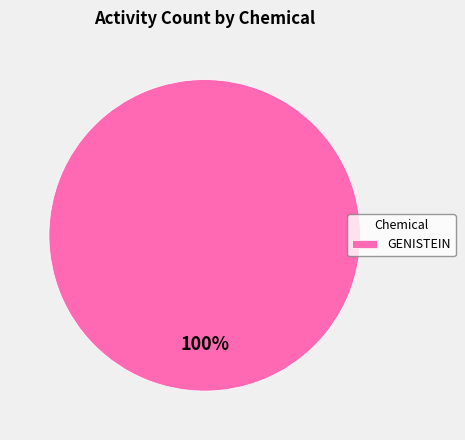

Which slice represents more than half of the pie?

GENISTEIN